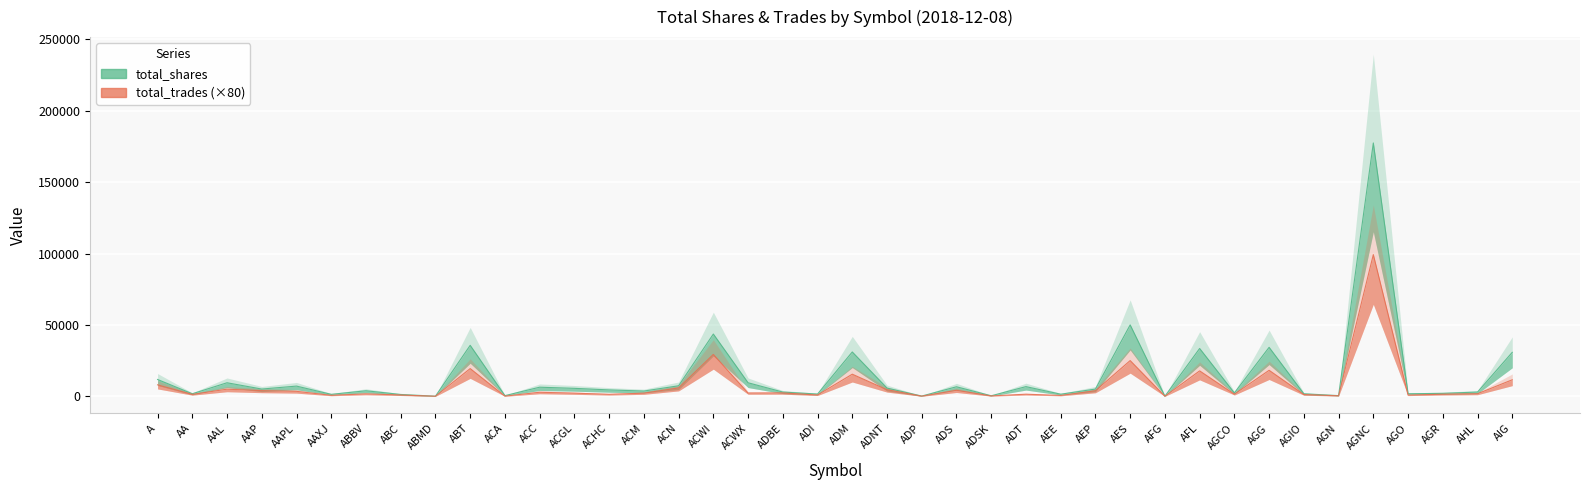

What is the greatest value displayed?

177434